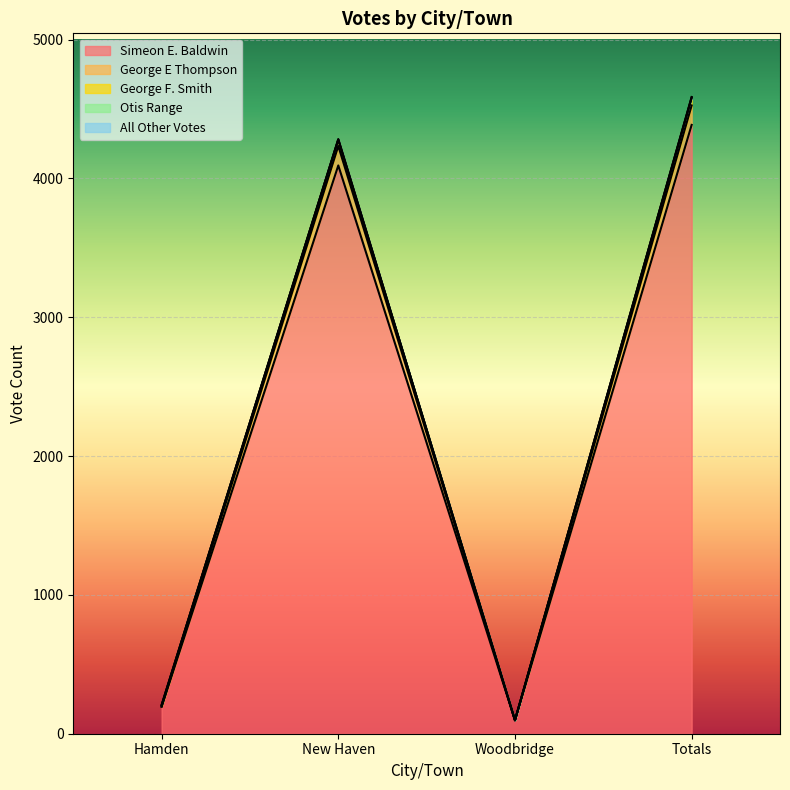

The Simeon E. Baldwin series shows 195 at Hamden. True or false?

True